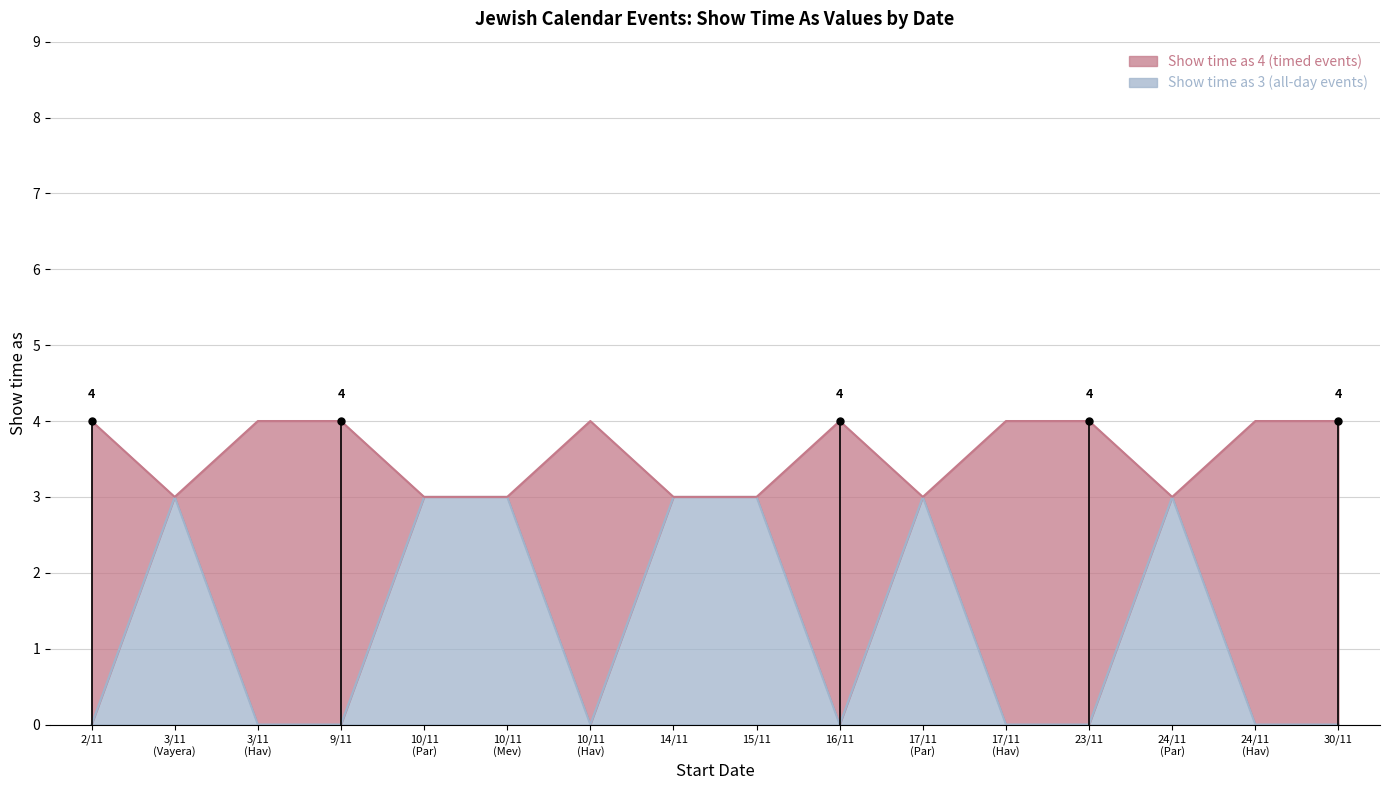

What is the maximum value for Show time as 4 (timed events)?

4